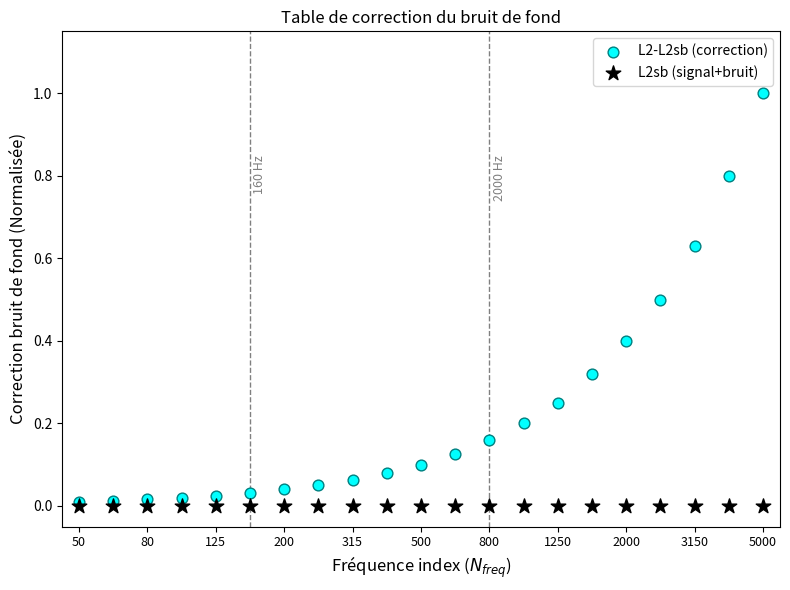

What are all the series names shown in the legend?

L2-L2sb (correction), L2sb (signal+bruit)